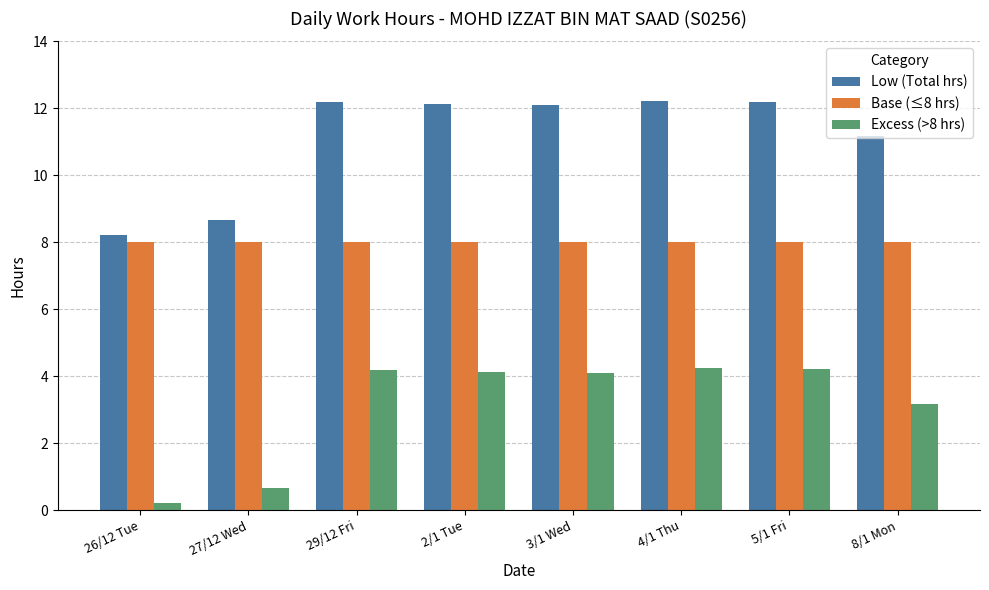

The Low (Total hrs) series shows 12.1 at 3/1 Wed. True or false?

True